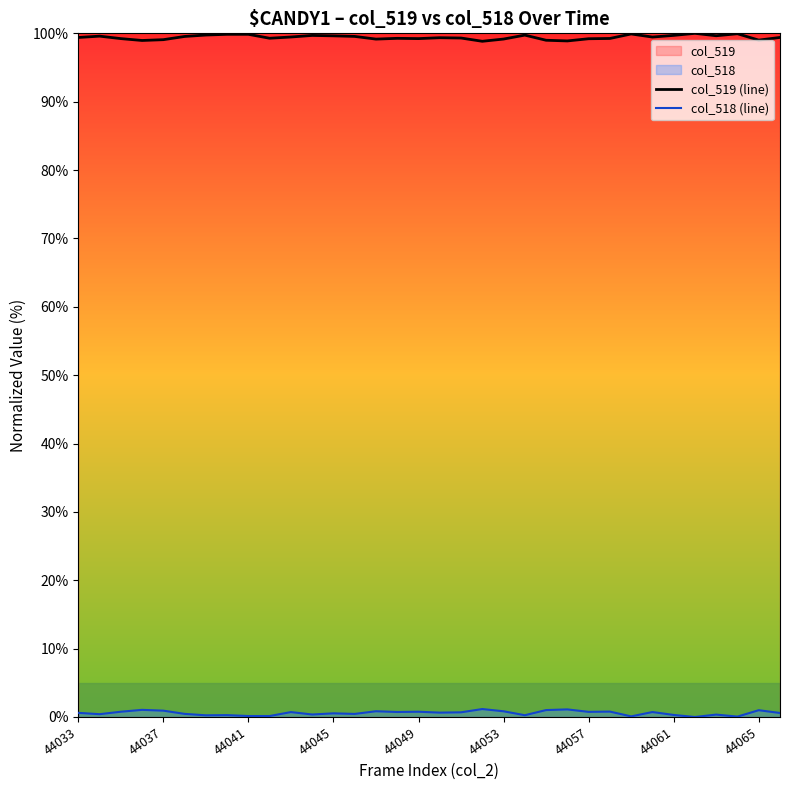

Is it true that col_519 (line) equals 27.8 at 44041?

False